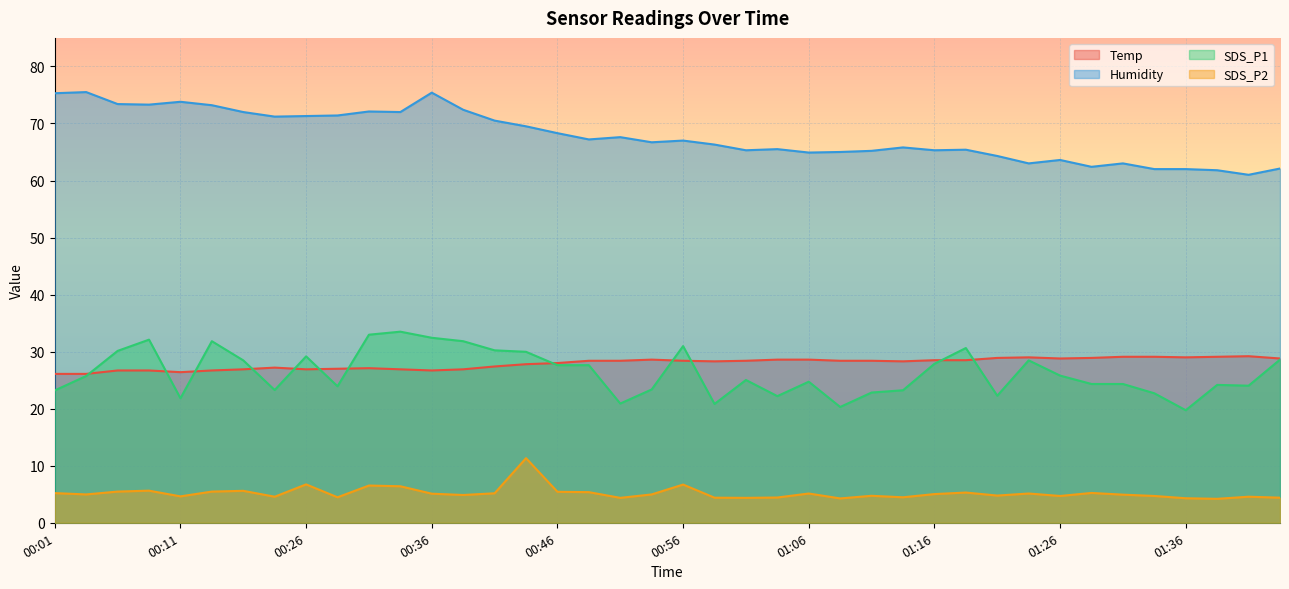

Which category has the highest value across all series?

00:03